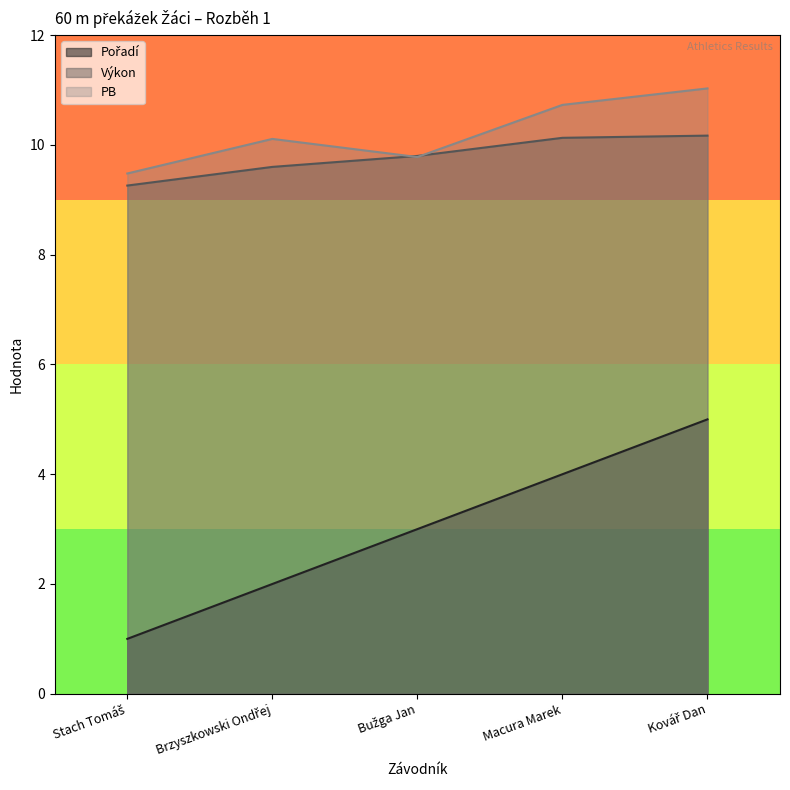

The value of Výkon at Stach Tomáš is 13.3. True or false?

False